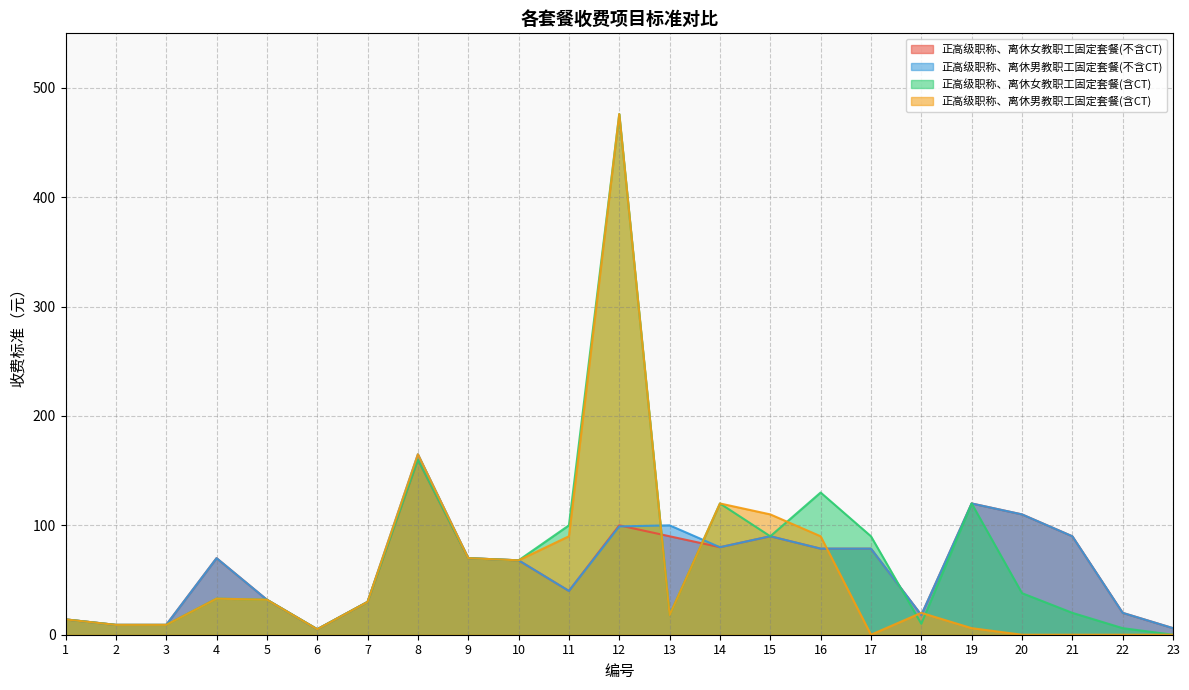

True or false: 正高级职称、离休女教职工固定套餐(不含CT) has a value of 70.0 at 9.

True